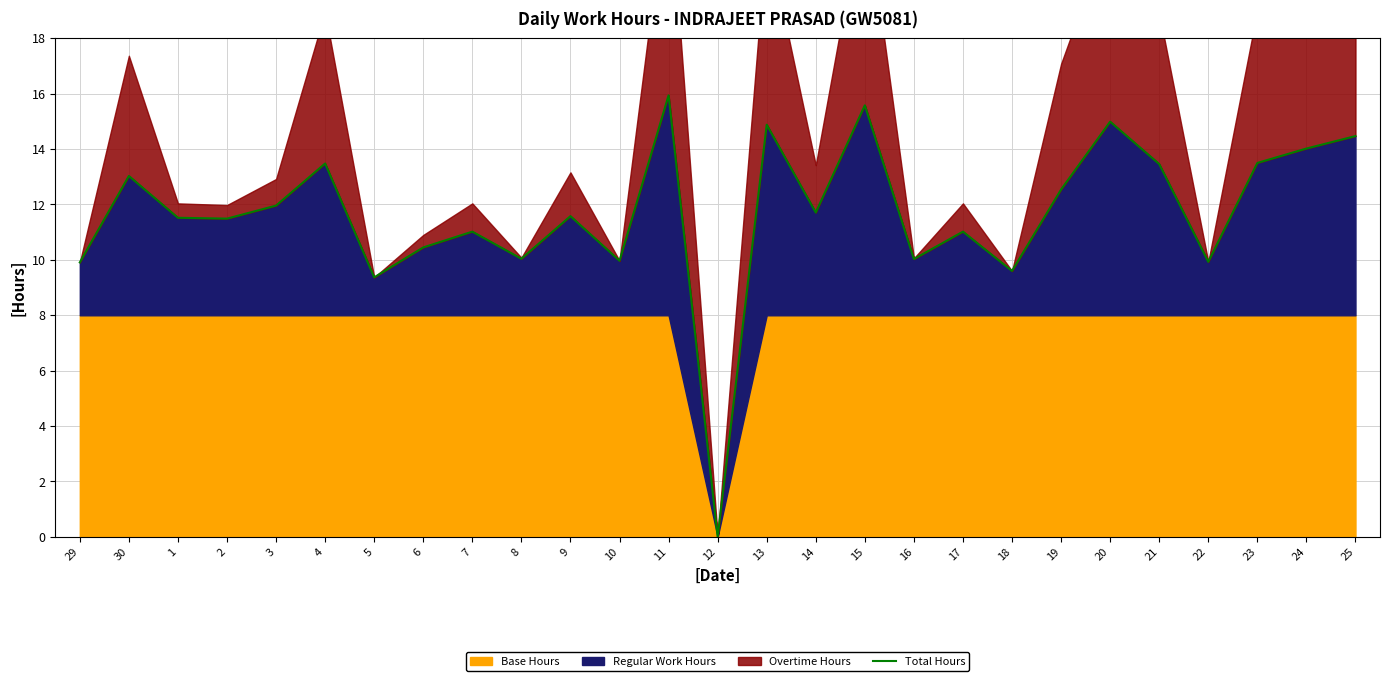

At which label does the data first exceed 11?

30